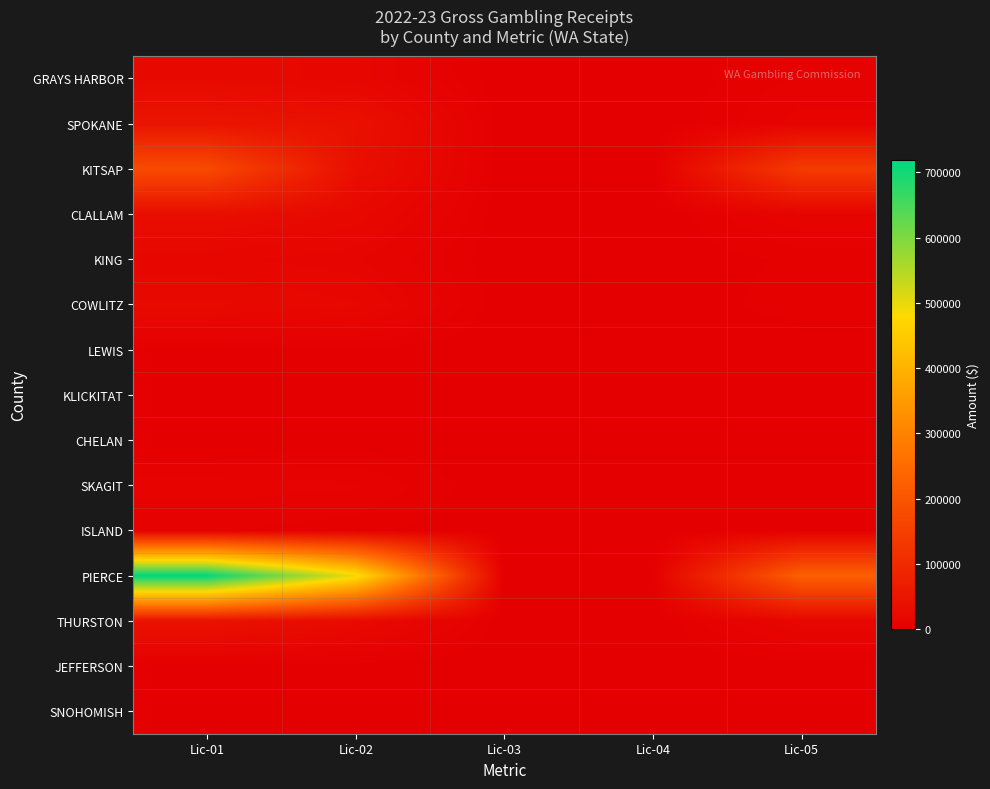

Count the number of categories in the chart.

5